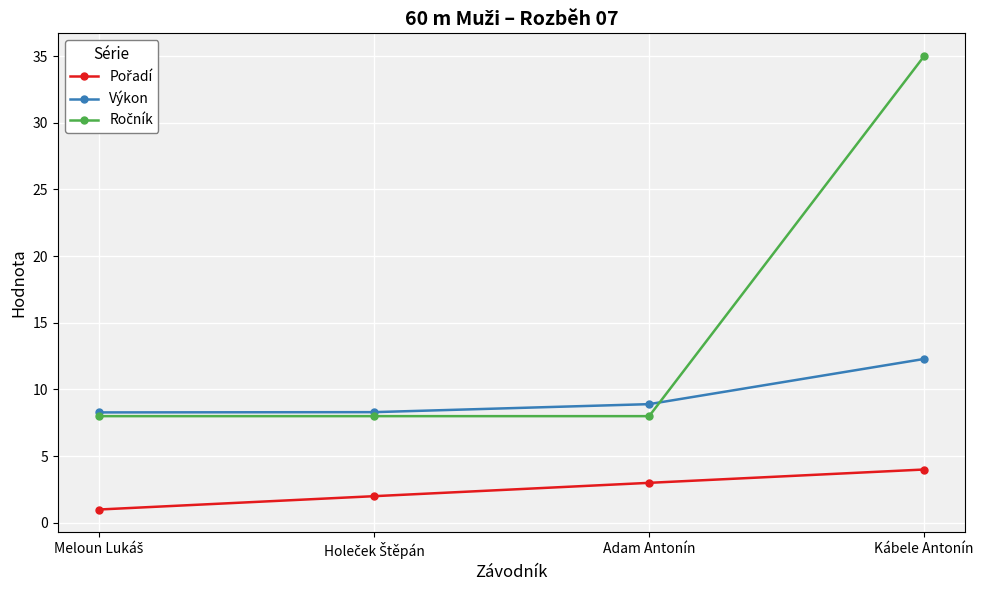

What is the minimum value for Výkon?

8.3